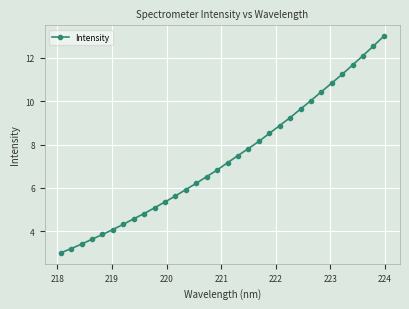

What is the average value?

7.3